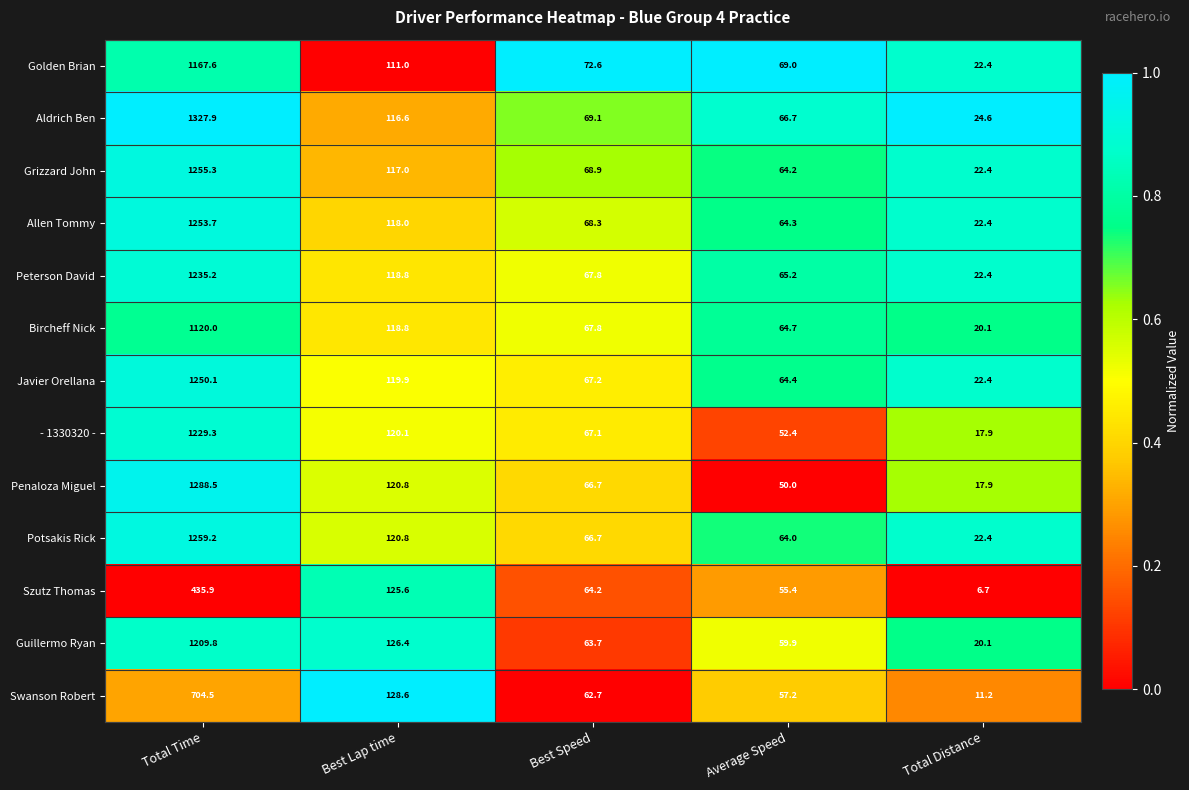

What is the sum of all Bircheff Nick values?

1391.4